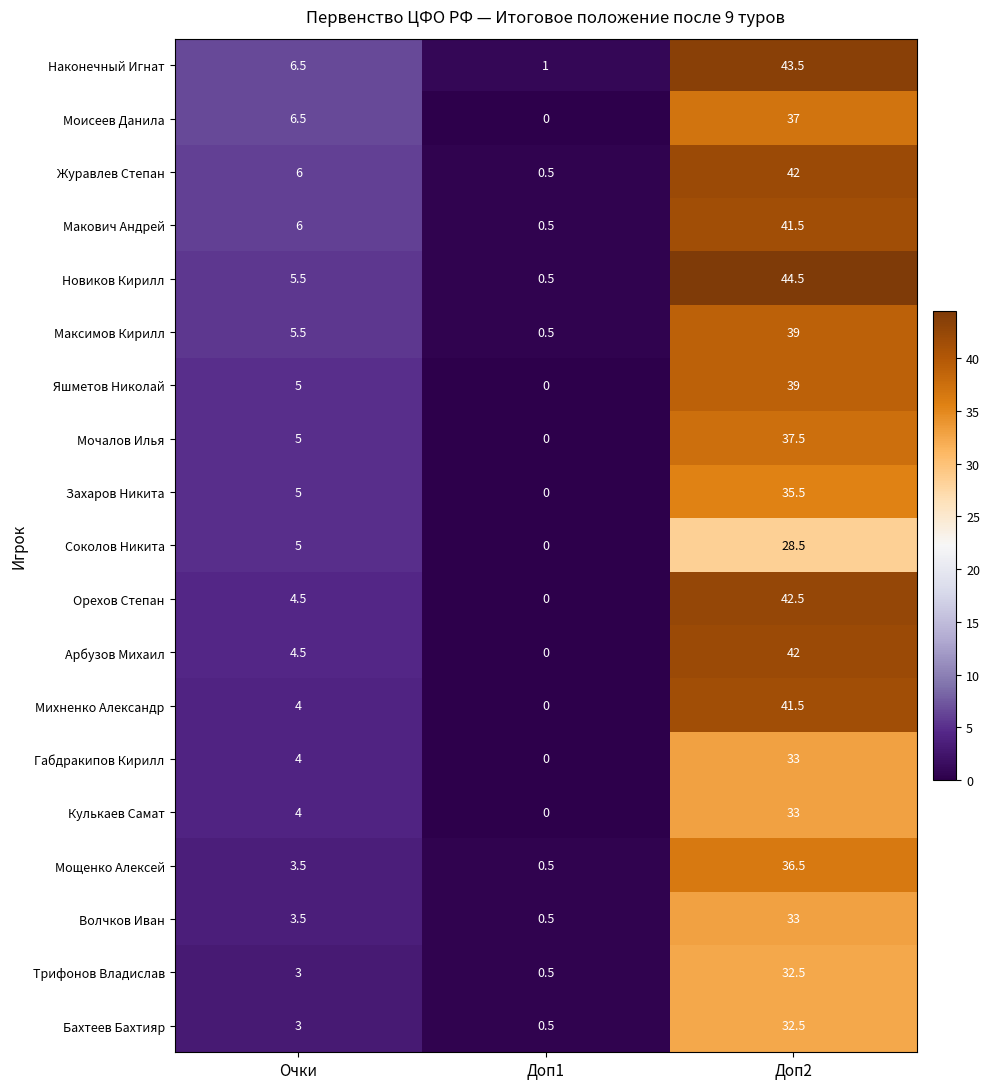

At which category is the sum across all series the highest?

Доп2